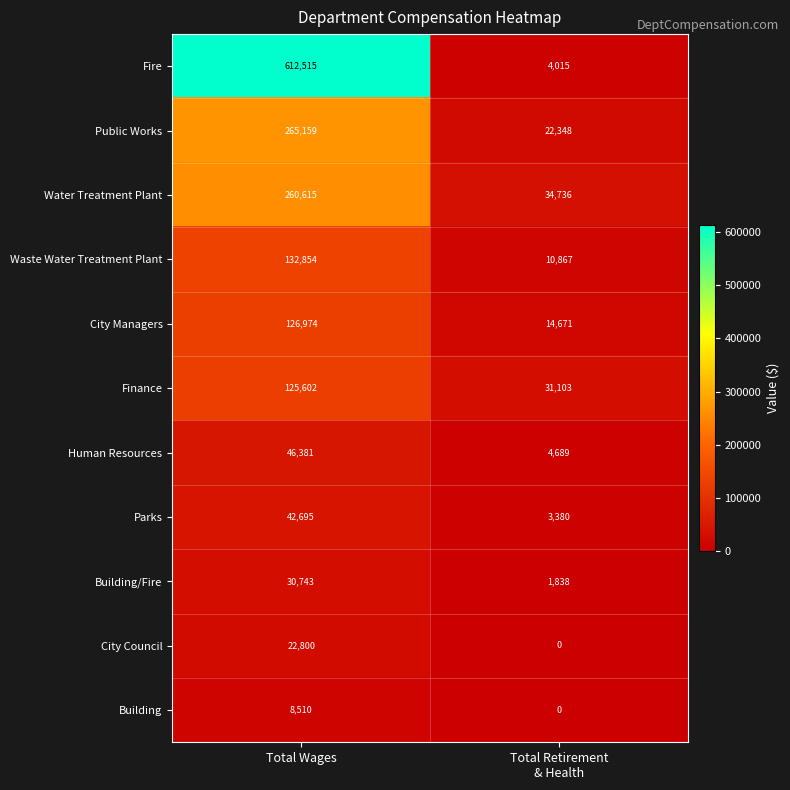

The Water Treatment Plant series shows 131026 at Total Wages. True or false?

False